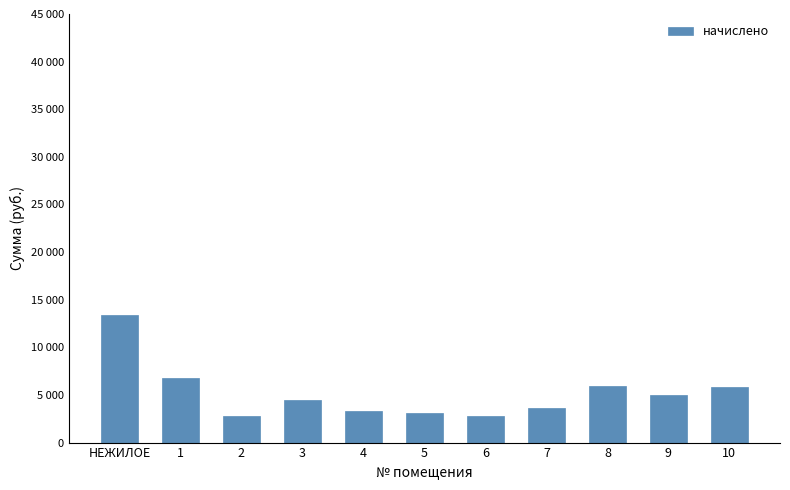

The value at 10 is 5836.8. True or false?

True